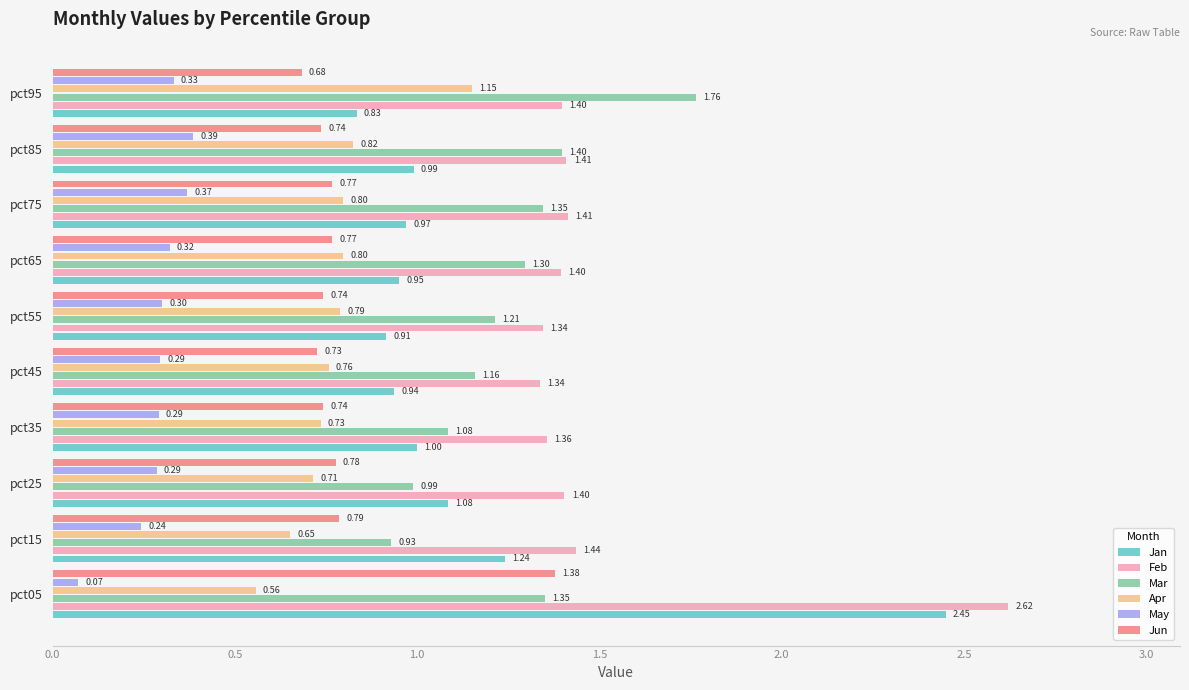

Which series has the largest total across all categories?

Feb